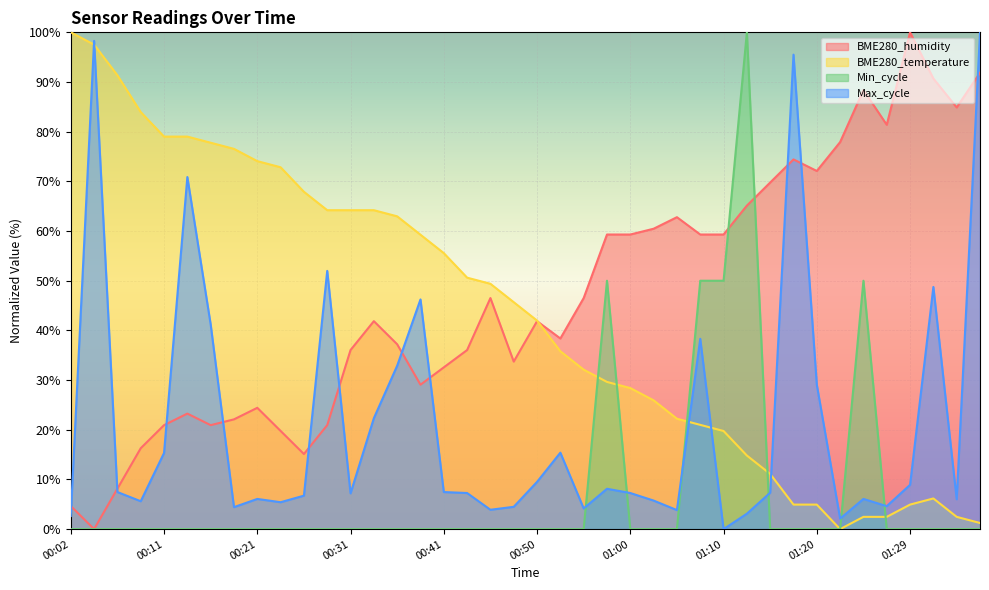

At 01:32, list the series in order from largest to smallest.

BME280_humidity, Max_cycle, BME280_temperature, Min_cycle